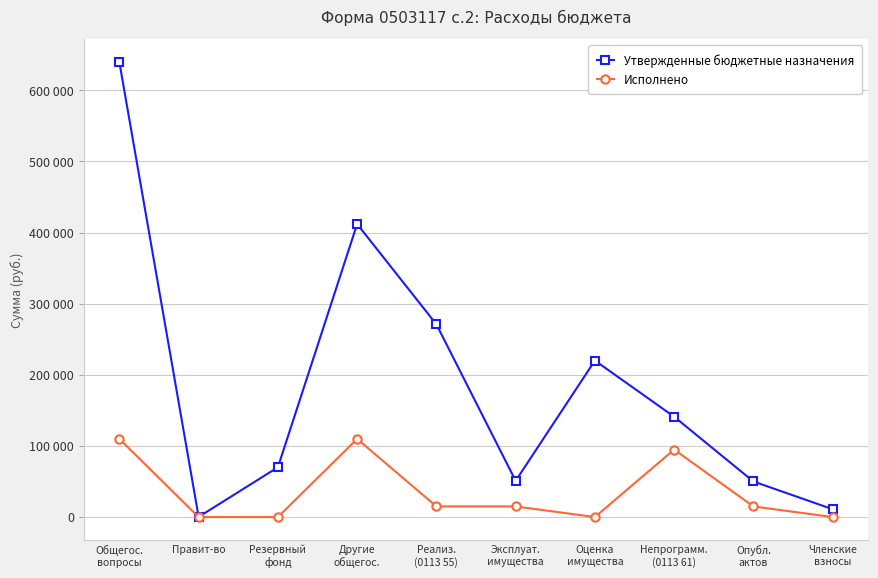

Does the chart have visible grid lines?

Yes